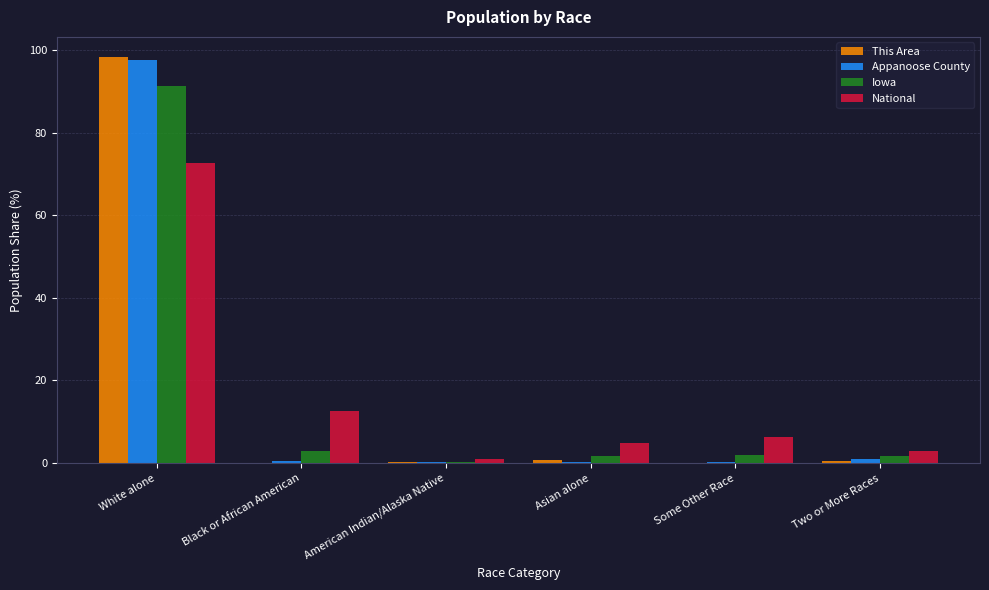

How many groups of bars are there?

6